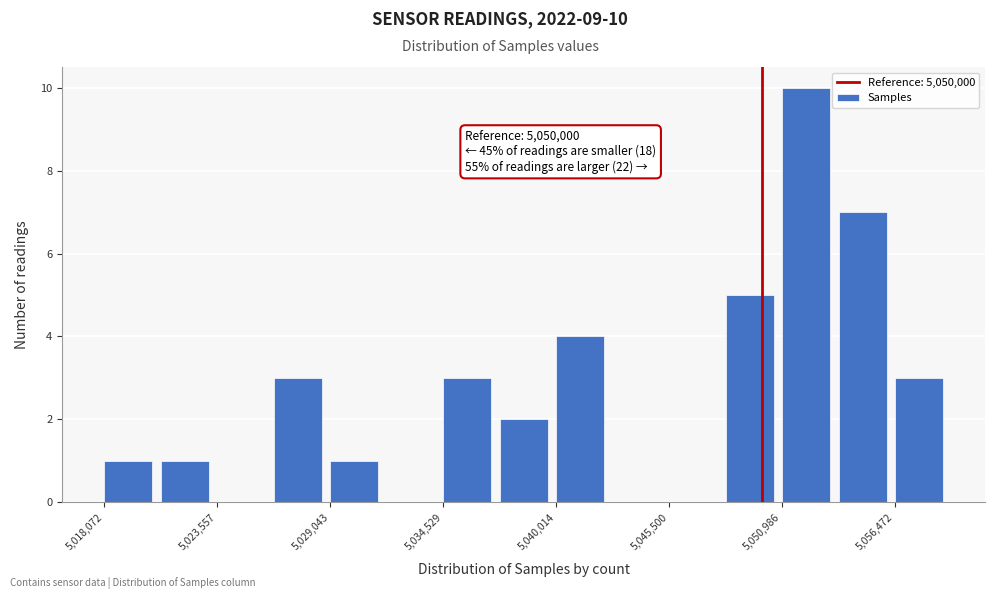

Read against the x-axis, roughly where is the centre of the tallest bar?

5052000